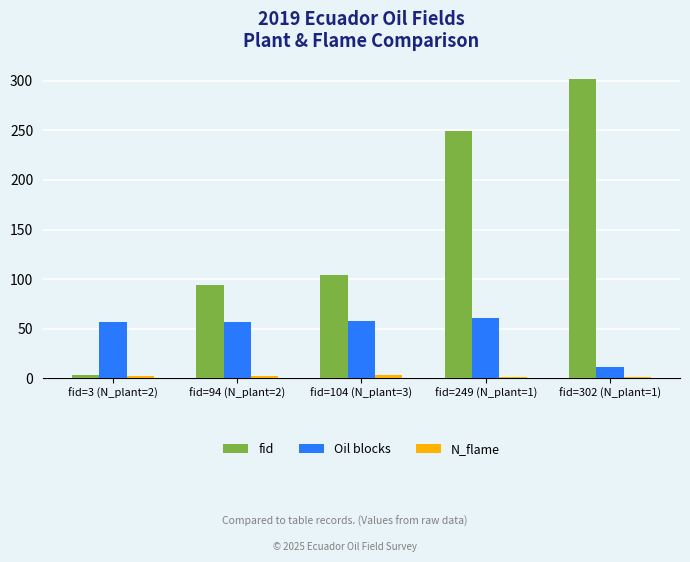

What is the total value across all series at fid=249 (N_plant=1)?

311